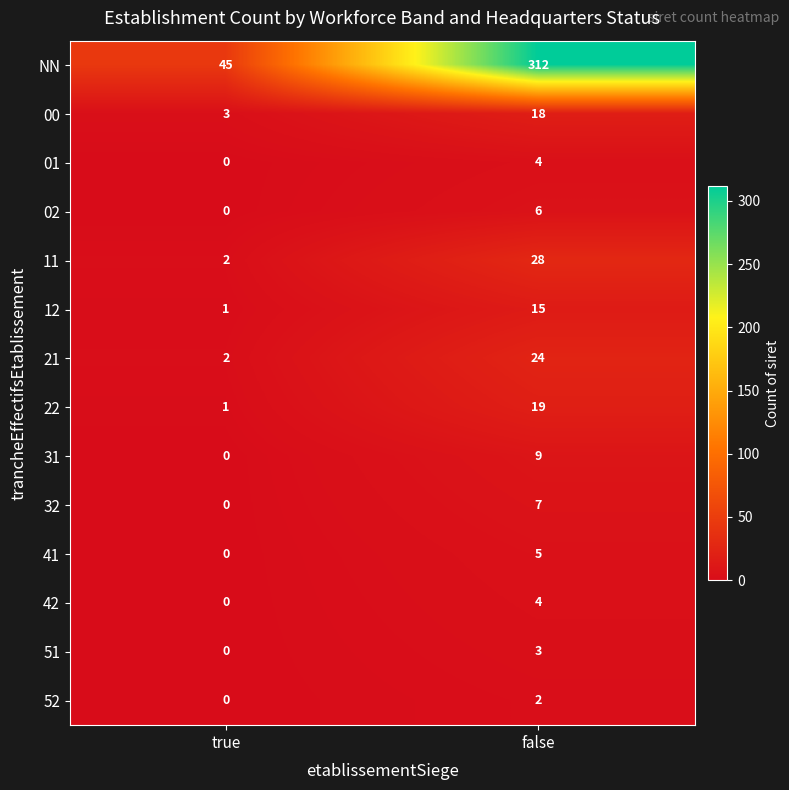

Which category has the highest value across all series?

false